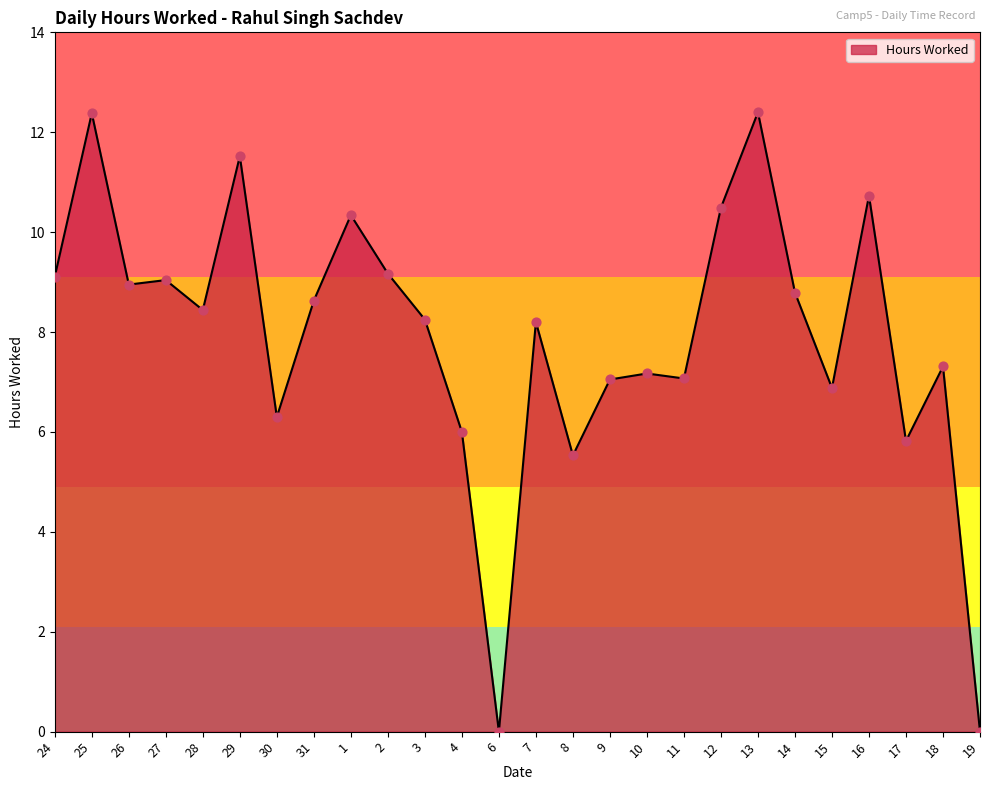

Between 27 and 3, which is larger?

27